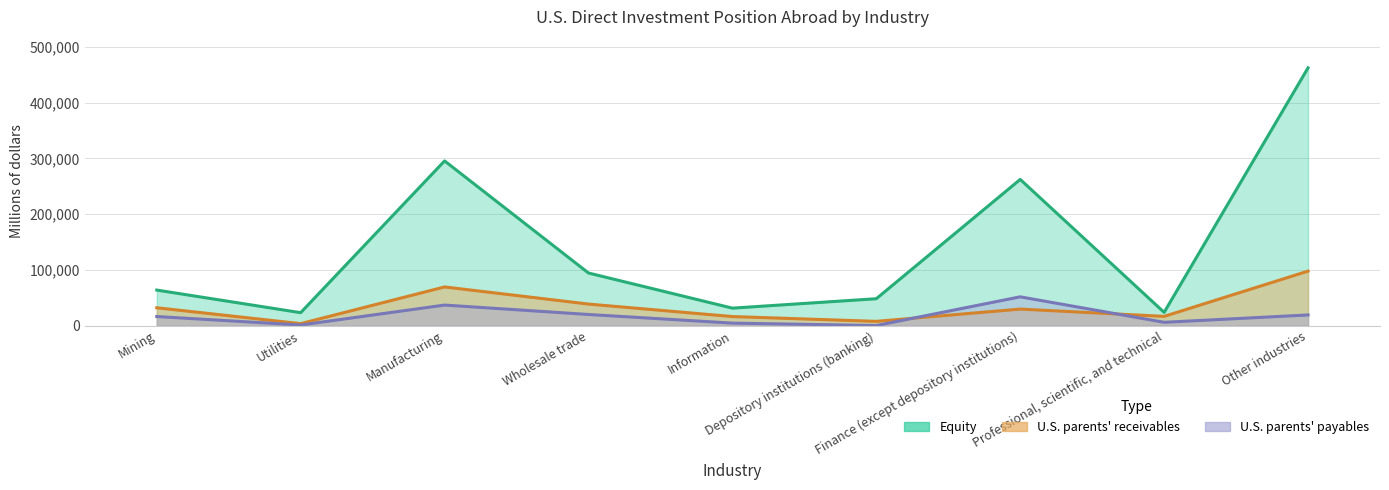

How many interior local peaks does the Equity series have?

2